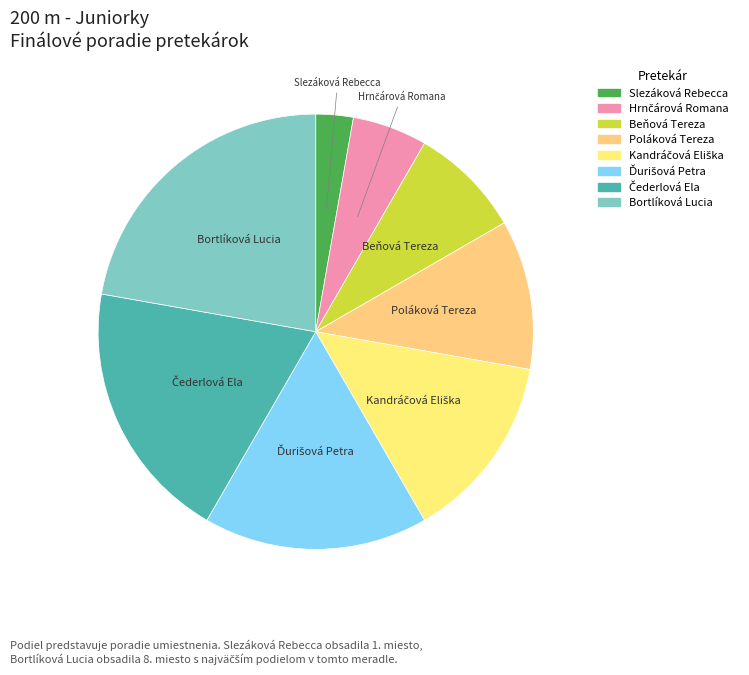

Is it true that Slezáková Rebecca is 3% of the pie?

True